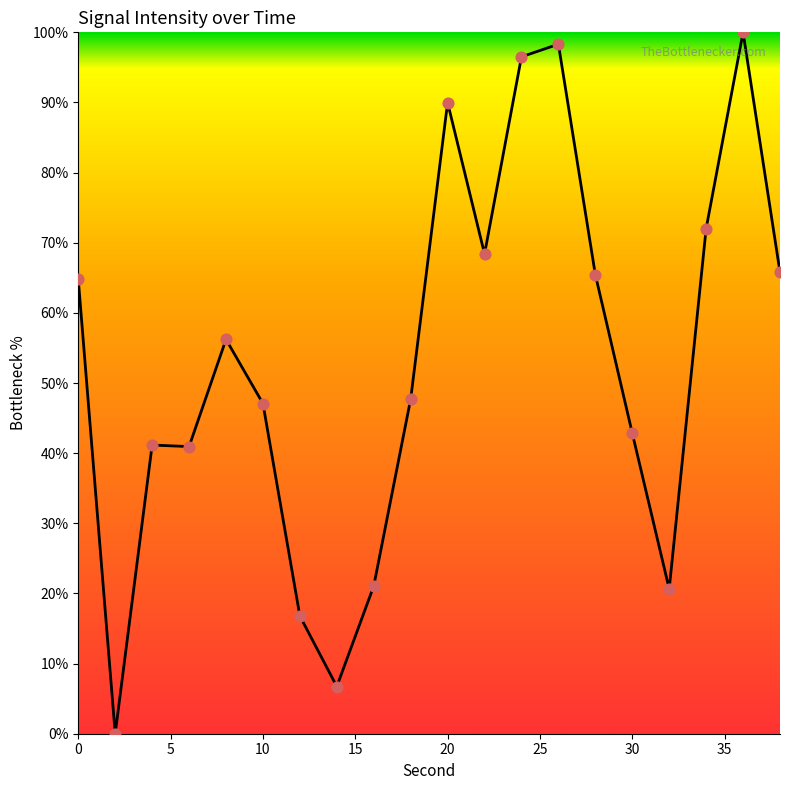

What is the difference between the maximum and minimum values?

100.0